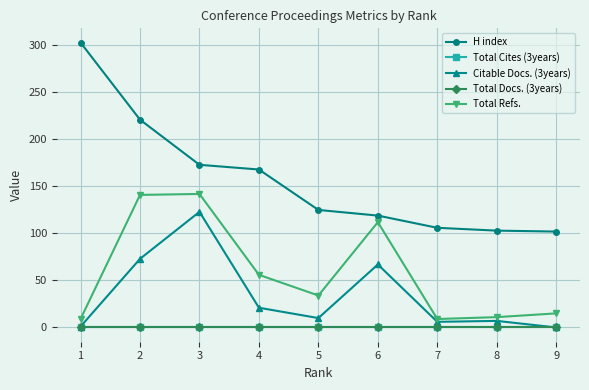

At how many categories does at least one series exceed 15?

9